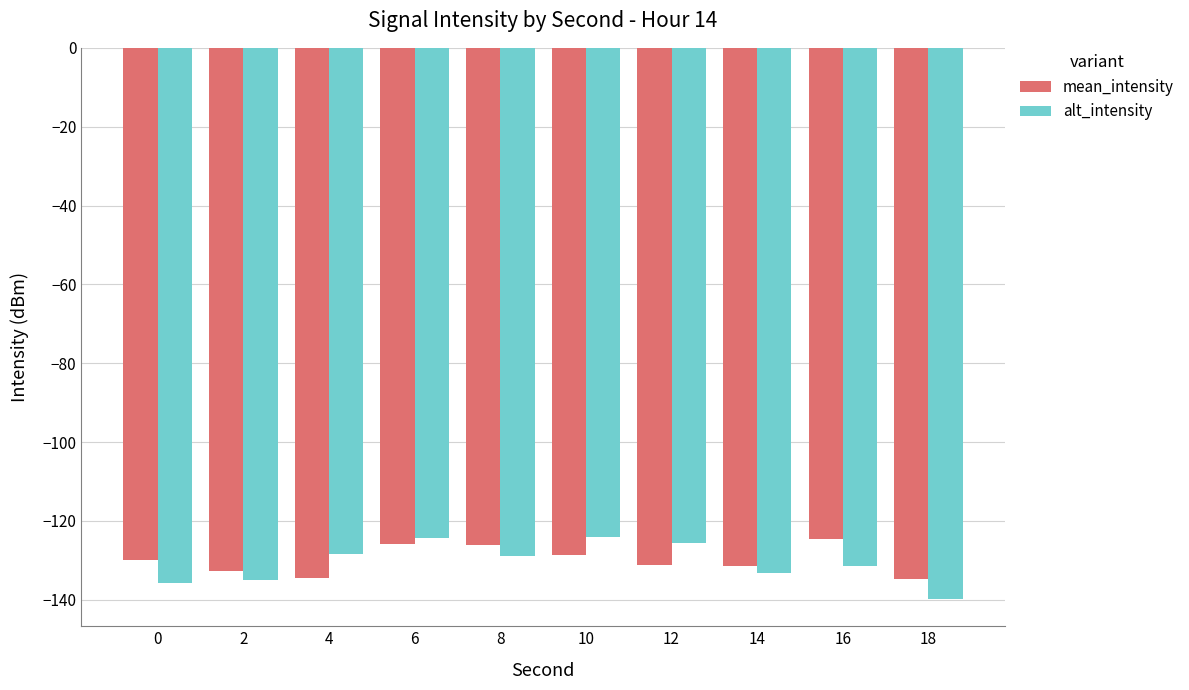

What is the greatest value displayed?

-124.0